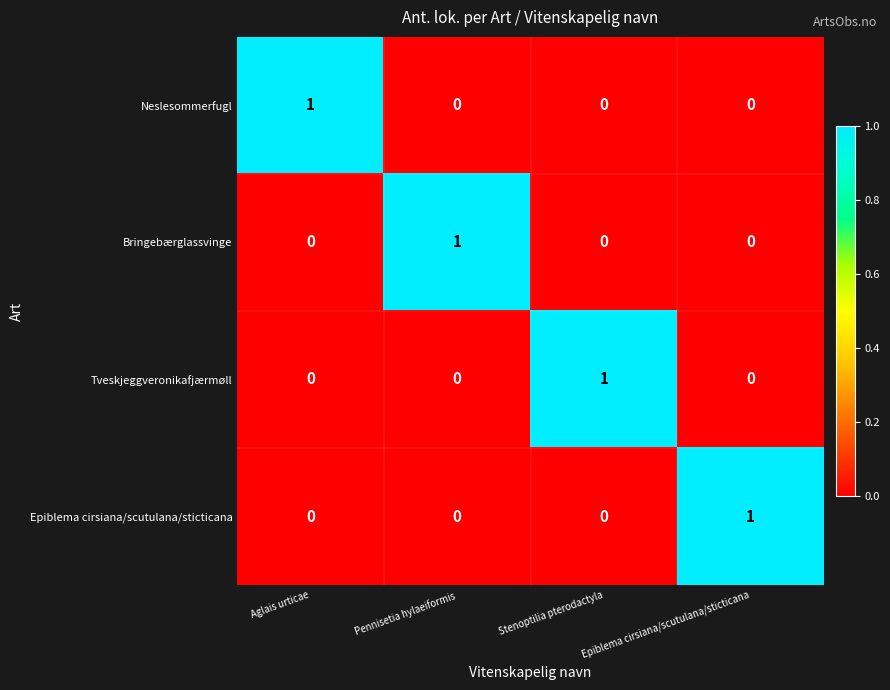

The value of Neslesommerfugl at Epiblema cirsiana/scutulana/sticticana is 0. True or false?

True